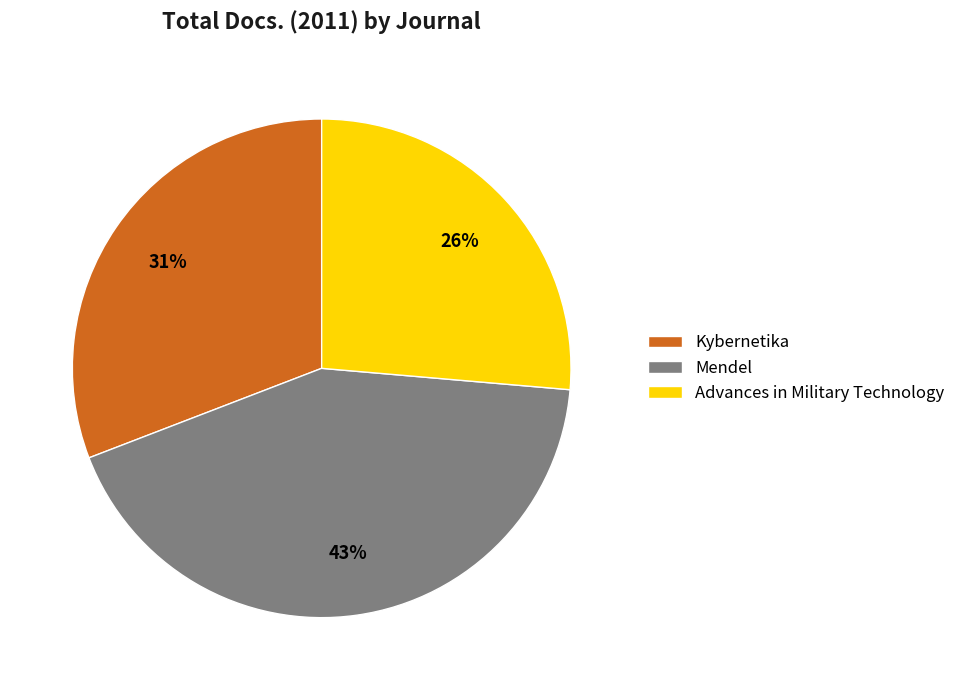

Is there any slice that represents more than half of the pie?

No